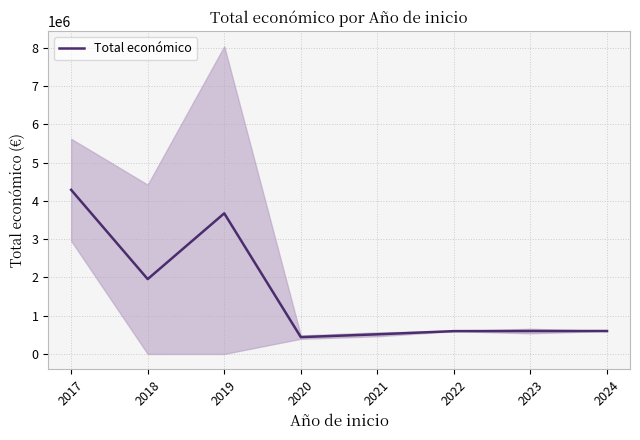

Which label corresponds to the largest value in the chart?

2017